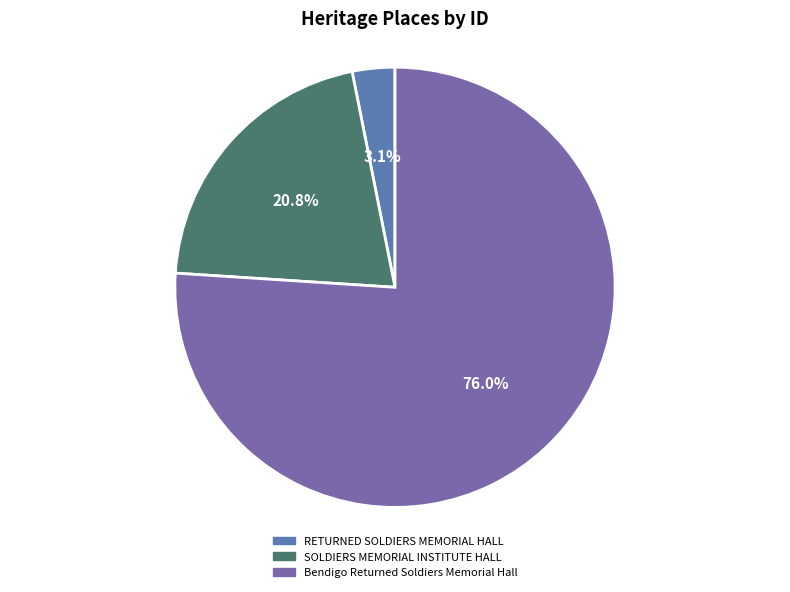

Is the sum of RETURNED SOLDIERS MEMORIAL HALL and Bendigo Returned Soldiers Memorial Hall greater than half?

Yes